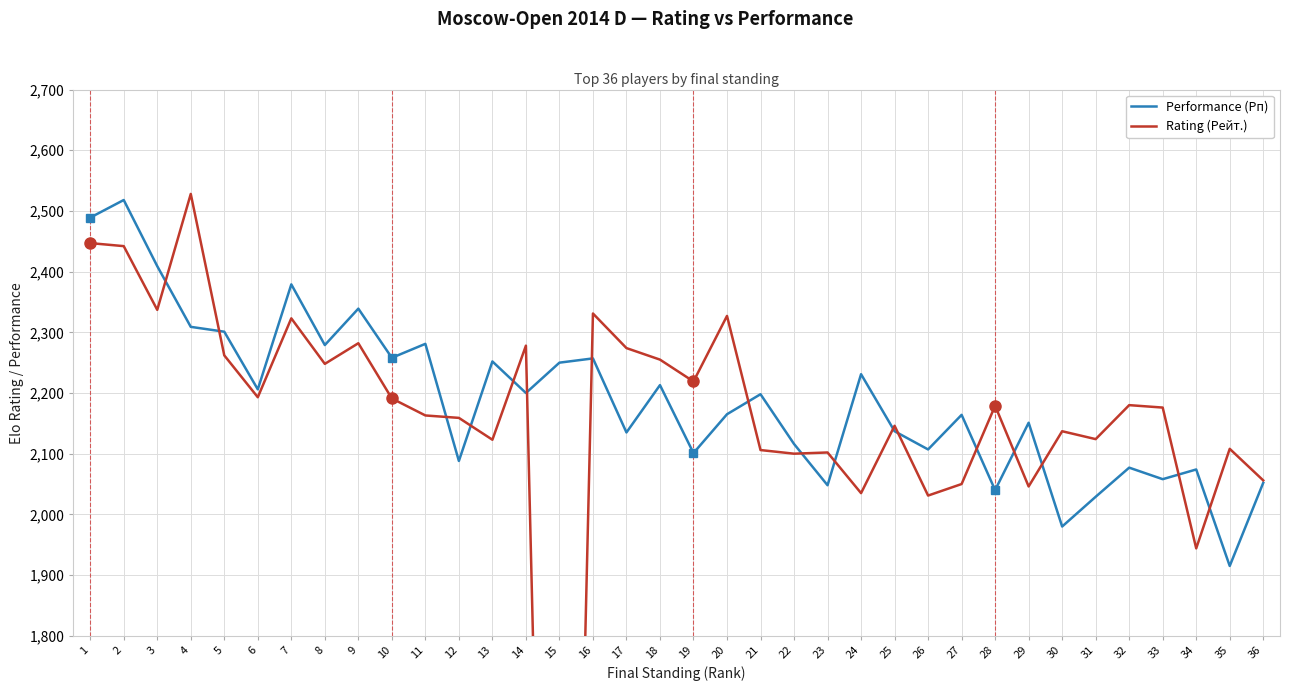

What is the spread (max minus min) of values at 5?

39